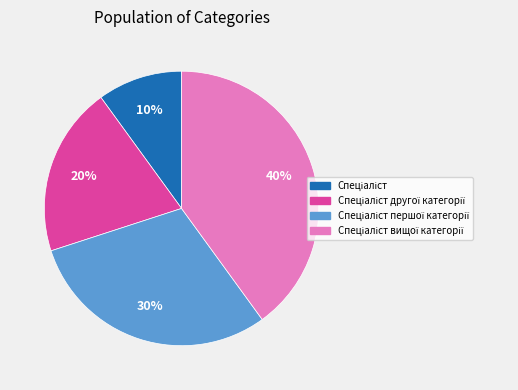

How many slices are in this pie chart?

4